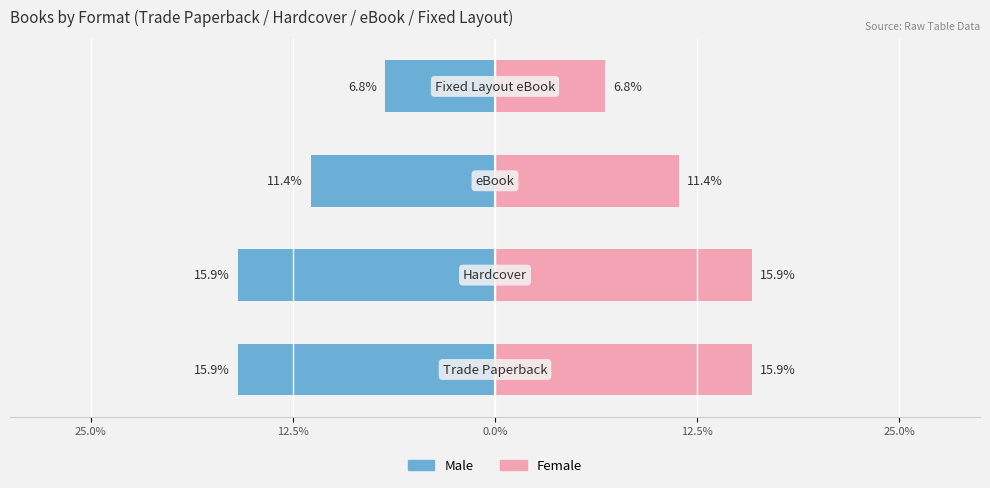

What is the maximum value shown in the chart?

15.9